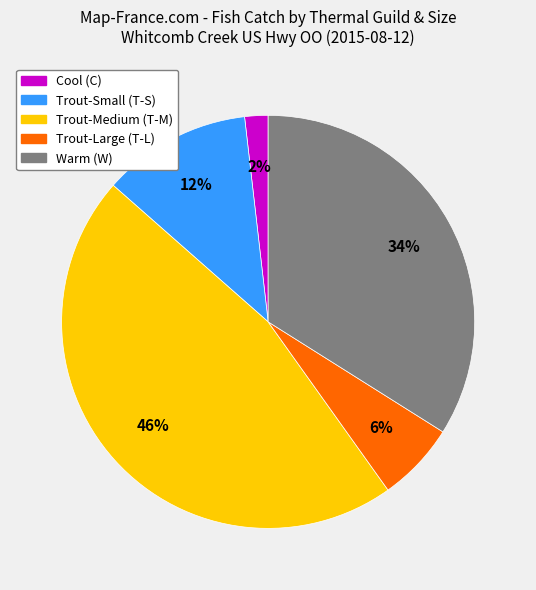

To the nearest percent, what is the average slice percentage?

20%